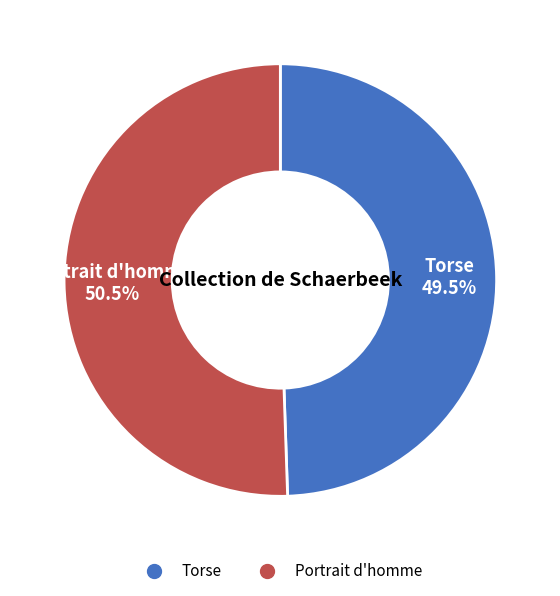

Is Portrait d'homme the majority of the pie?

Yes